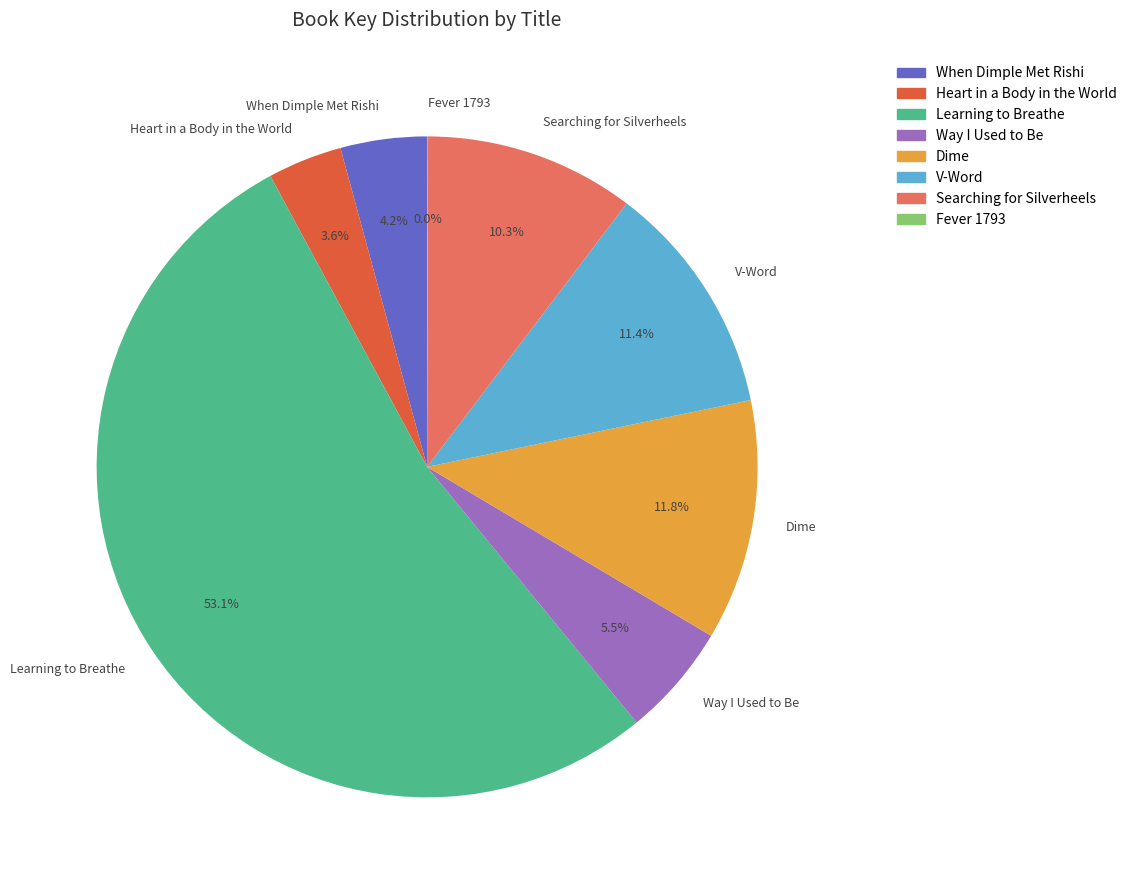

What is the ratio of the value at Searching for Silverheels to the value at Way I Used to Be?

1.9